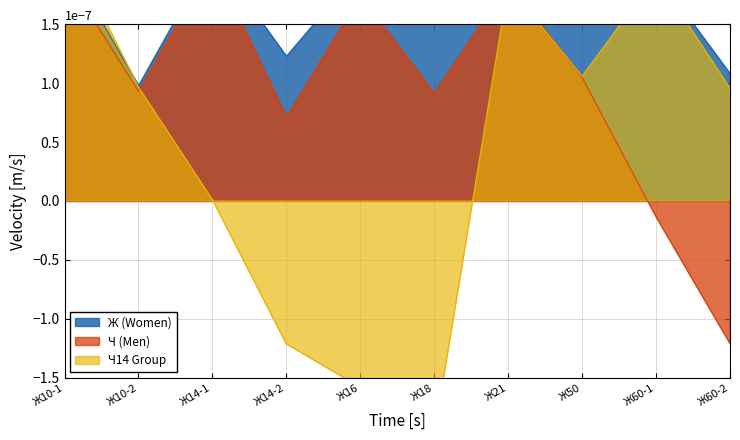

Is it true that Ч14 Group equals 0.0 at Ж21?

False